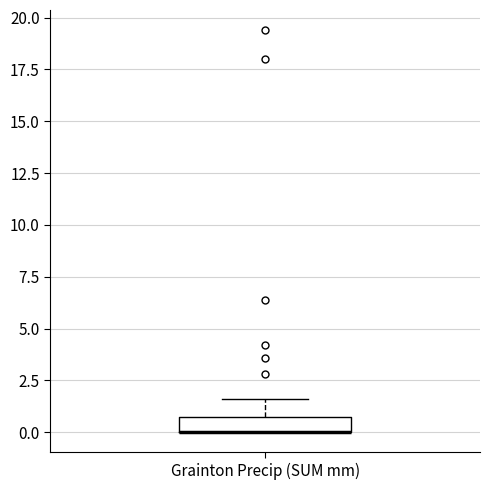

Read this box plot against the y-axis: the position of the median line, the range covered by the box, and the ends of both whiskers. The values are not printed on the chart, so give them approximately, as read against the axis.

median 0.0 (drawn on the box's lower edge), box 0.0 to 1.0, whiskers 0.0 to 1.5